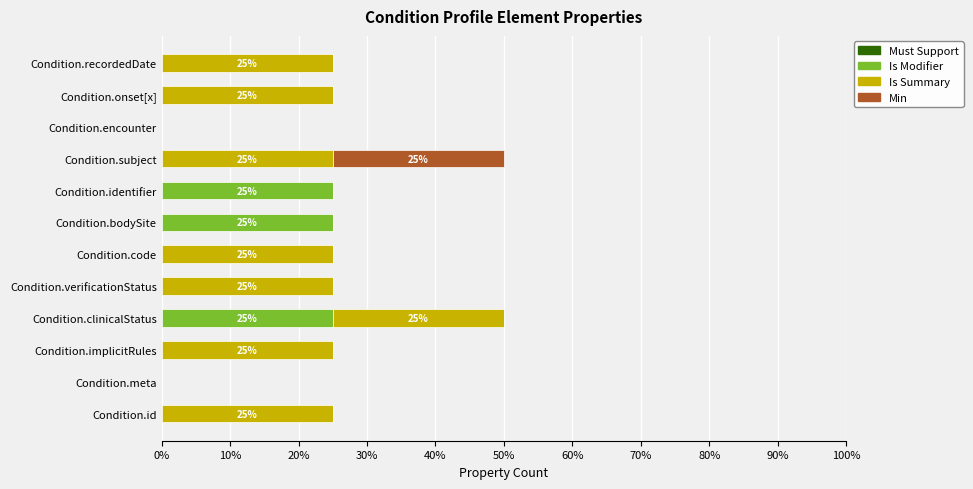

The value of Is Modifier at Condition.identifier is 25. True or false?

True